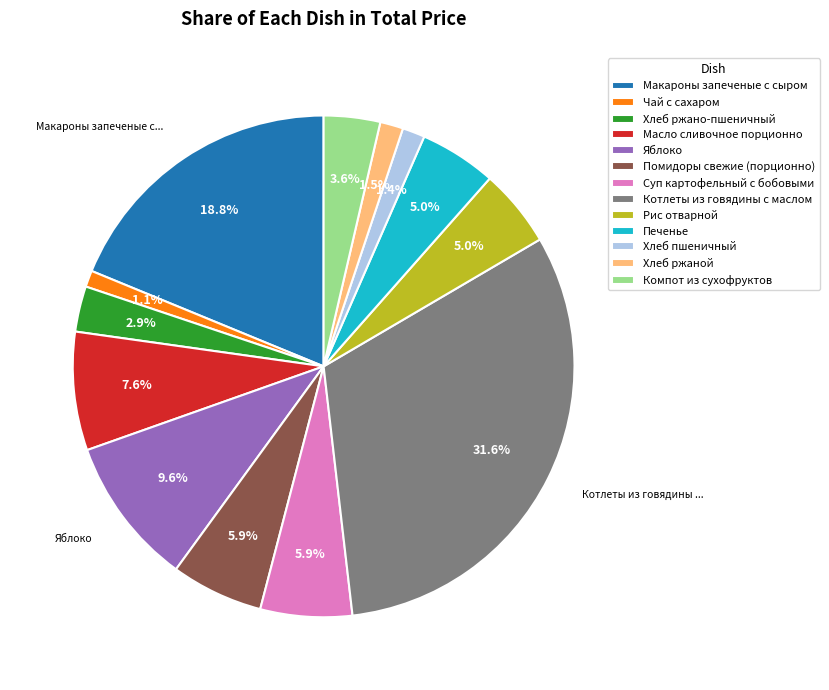

To the nearest percent, what percentage of the pie is Печенье?

5%